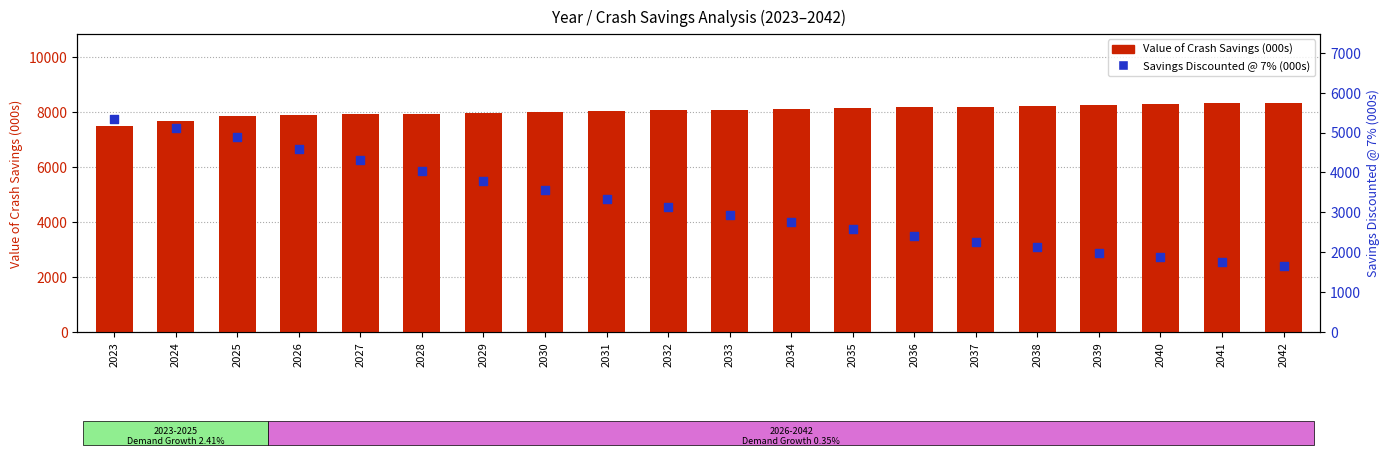

What is the total value across all series at 2024?

12776.1